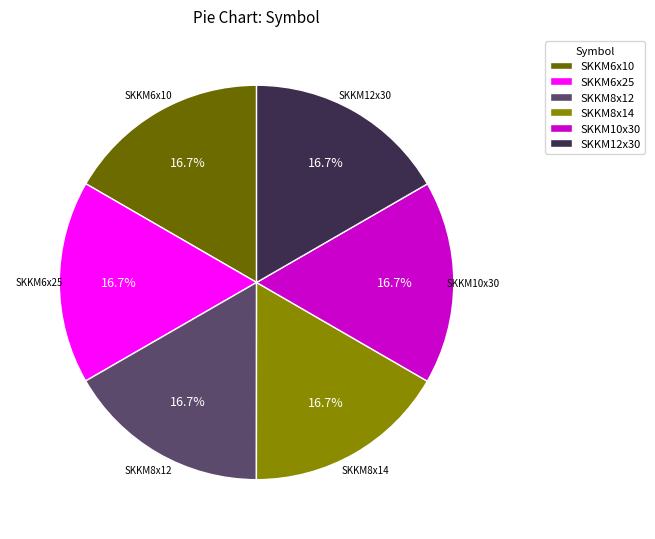

How many slices are in this pie chart?

6